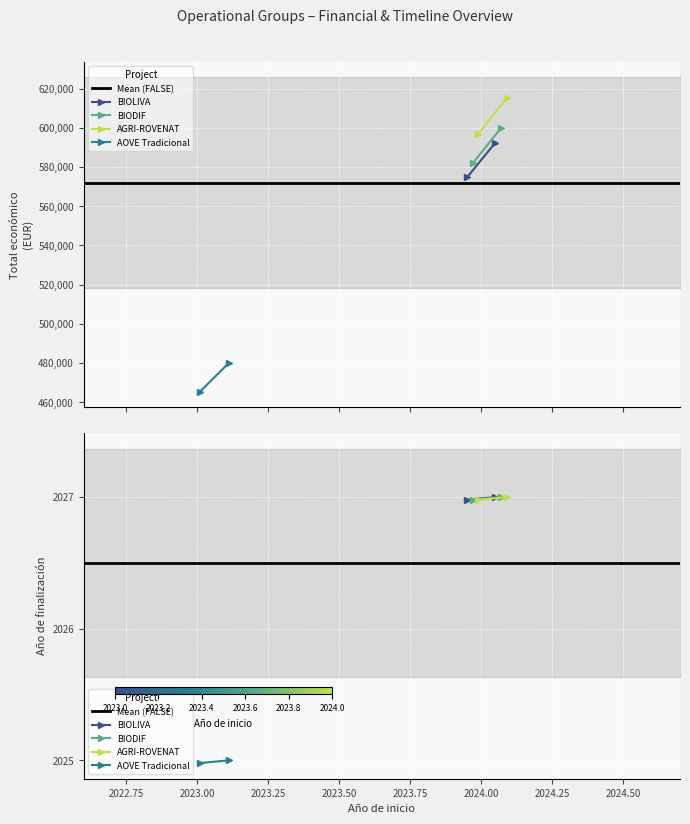

Is this an area chart (filled region under the line)?

No